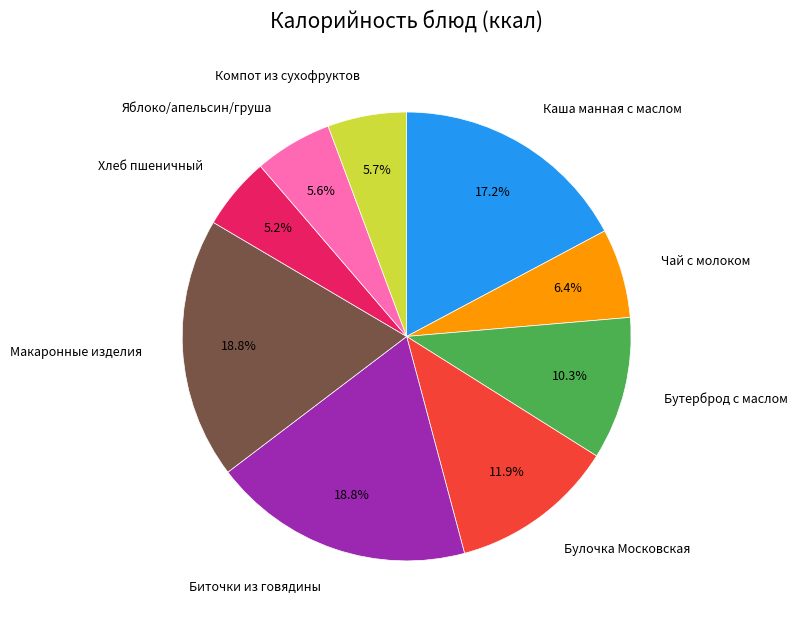

Is there any slice that represents more than half of the pie?

No